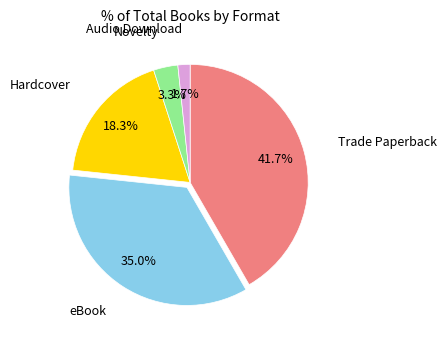

What percentage is NOT represented by Trade Paperback?

58.3%